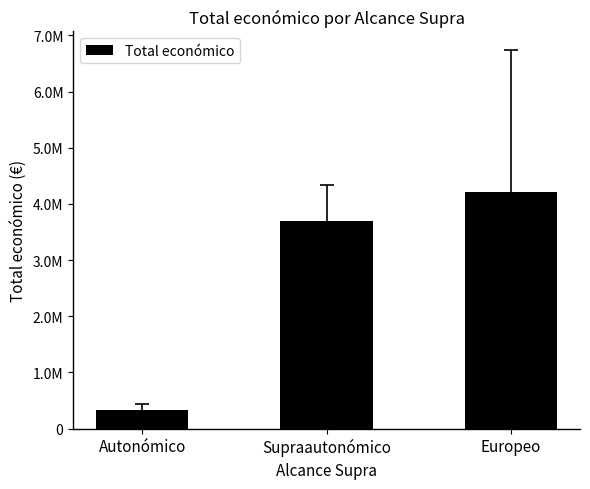

Are the bars horizontal?

No